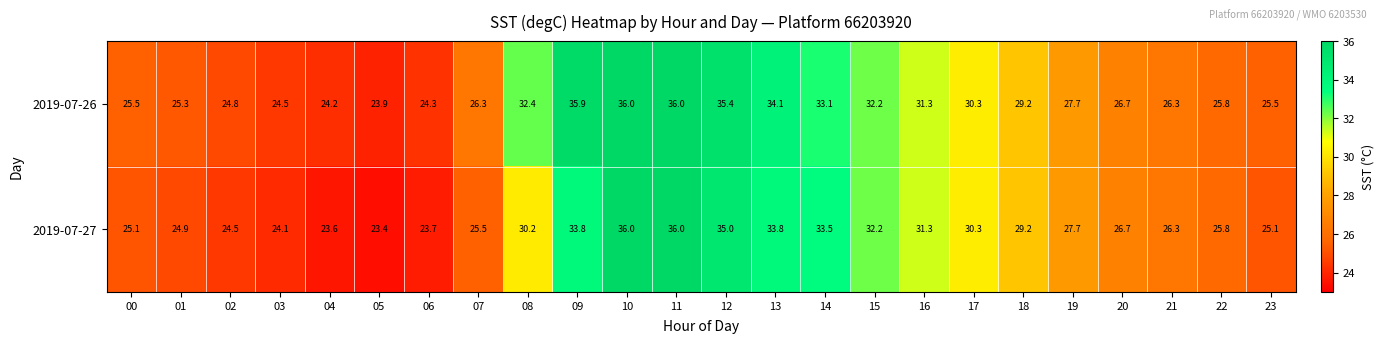

What is the greatest value displayed?

36.0